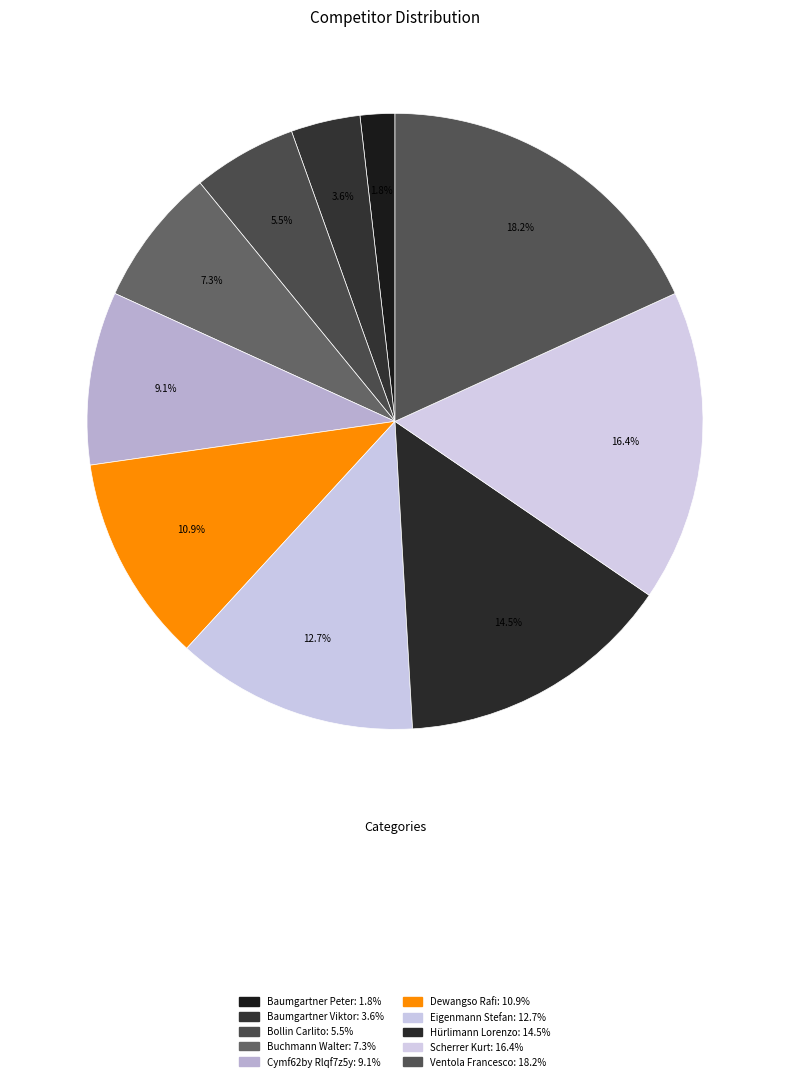

Count the number of slices in the pie.

10